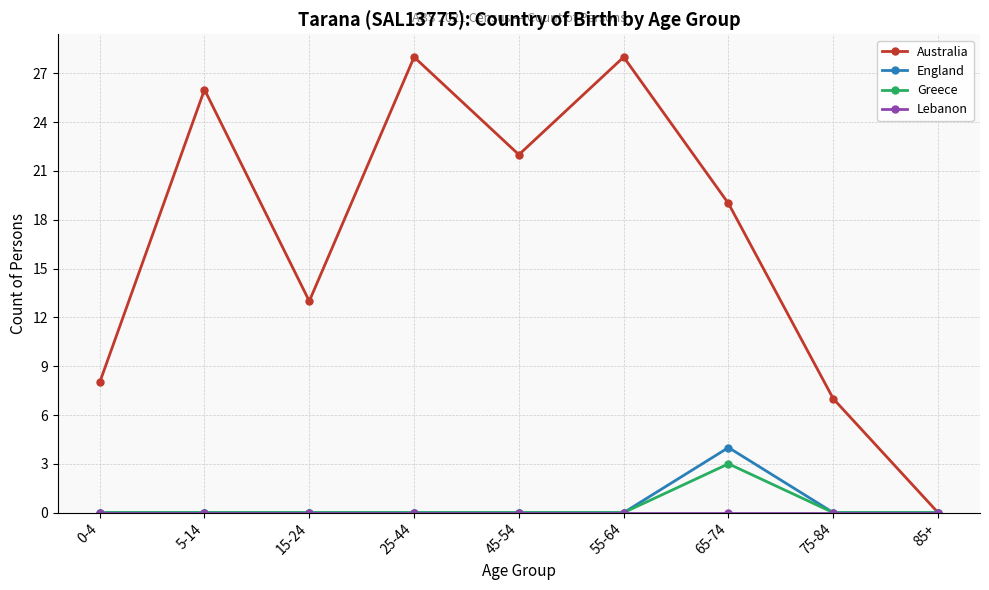

What is the maximum value for Greece?

3